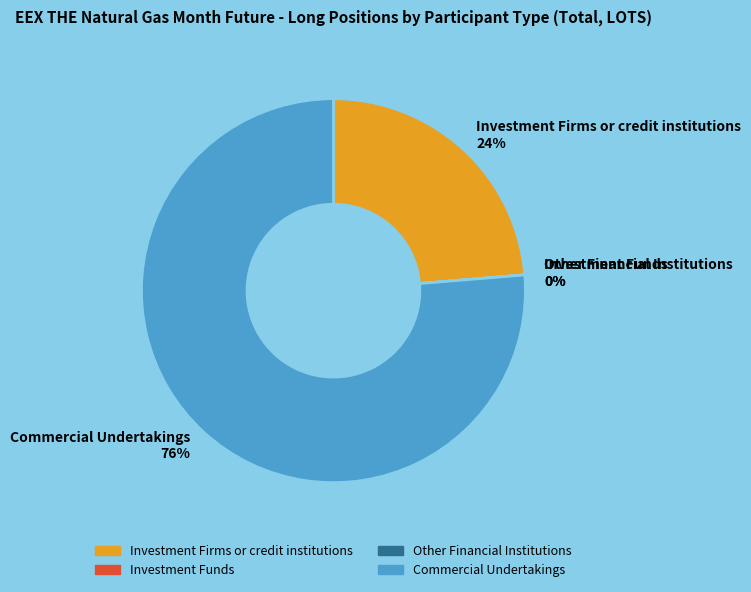

How many segments does this pie chart have?

4